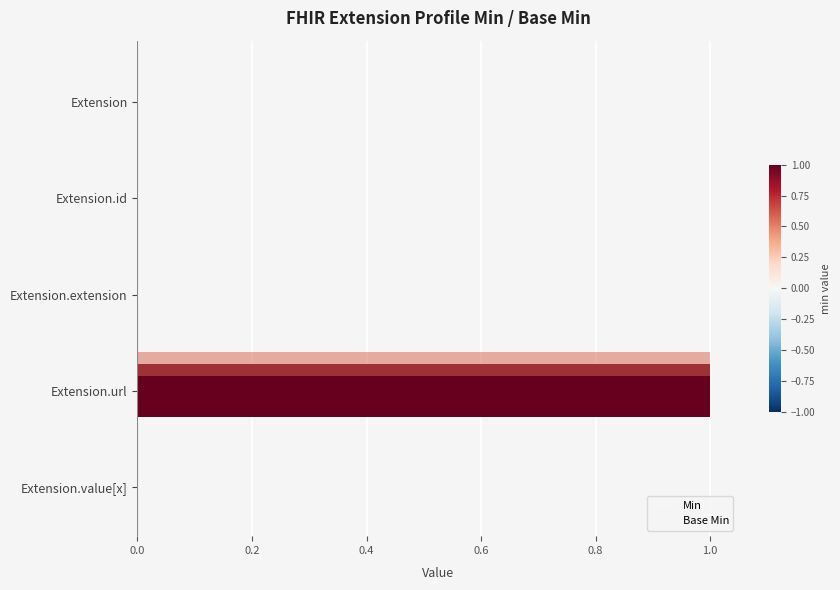

How many data points does each series have?

5